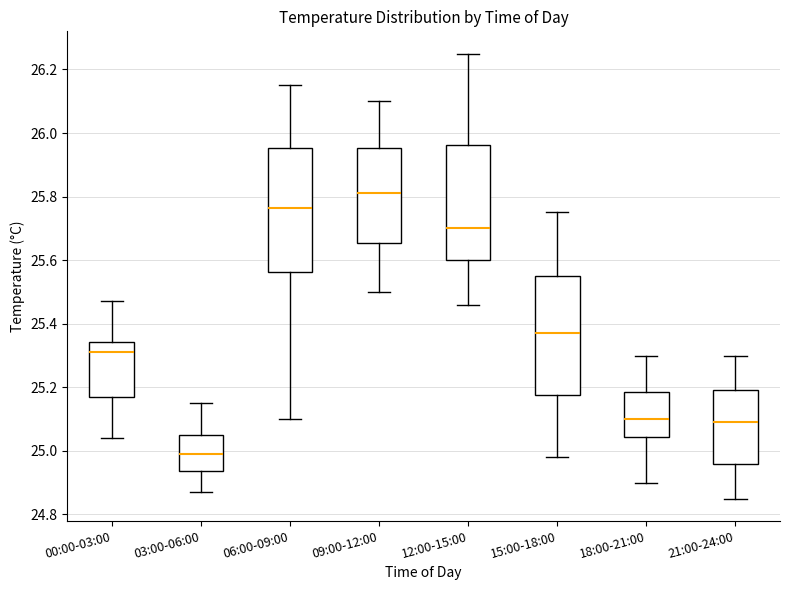

Reading left to right, read every box against the y-axis: the position of its median line, the range the box covers, and the ends of its whiskers. The values are not printed on the chart, so give them approximately, as read against the axis.

00:00-03:00: median 25.32, box 25.18 to 25.34, whiskers 25.04 to 25.48
03:00-06:00: median 25.00, box 24.94 to 25.06, whiskers 24.88 to 25.16
06:00-09:00: median 25.76, box 25.56 to 25.96, whiskers 25.10 to 26.16
09:00-12:00: median 25.82, box 25.66 to 25.96, whiskers 25.50 to 26.10
12:00-15:00: median 25.70, box 25.60 to 25.96, whiskers 25.46 to 26.26
15:00-18:00: median 25.38, box 25.18 to 25.56, whiskers 24.98 to 25.76
18:00-21:00: median 25.10, box 25.04 to 25.18, whiskers 24.90 to 25.30
21:00-24:00: median 25.10, box 24.96 to 25.20, whiskers 24.86 to 25.30